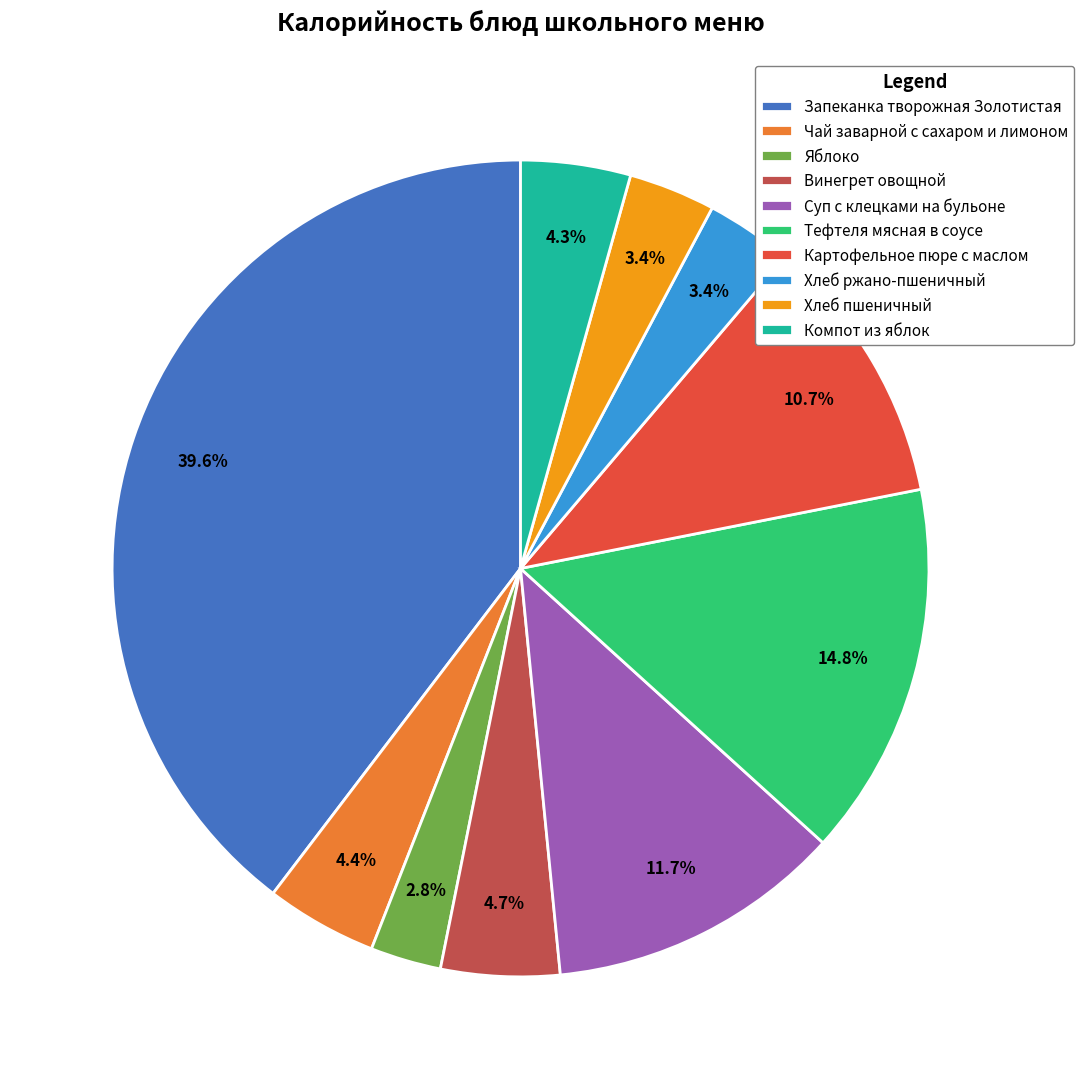

Count the number of slices in the pie.

10